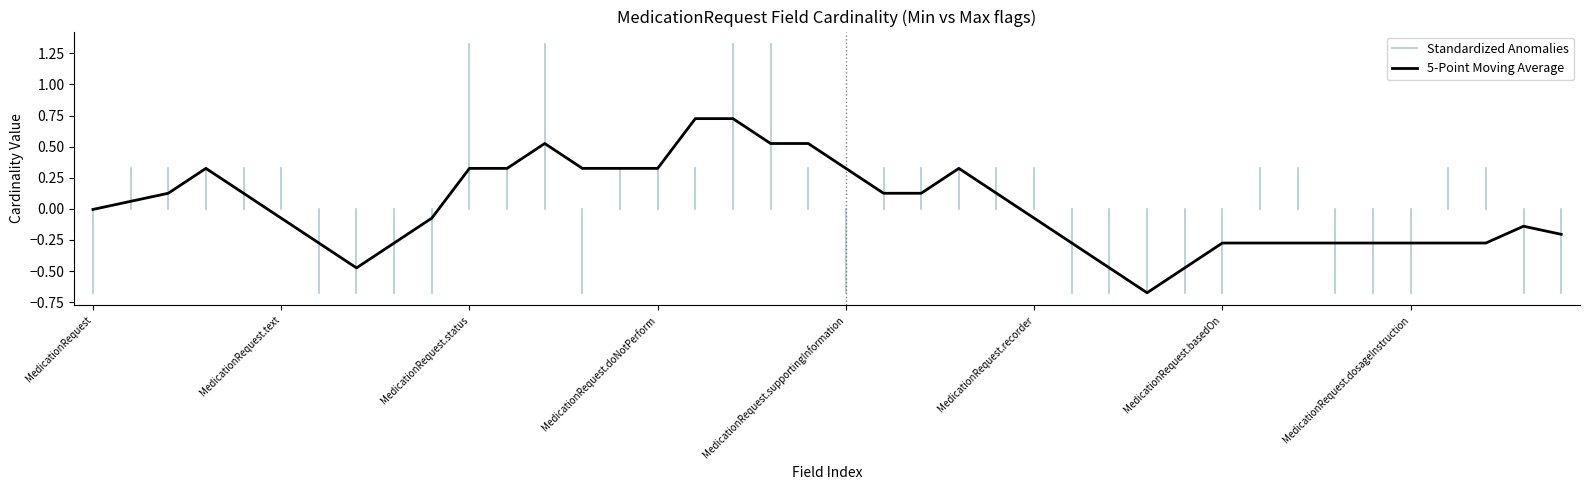

The 5-Point Moving Average series shows 0.5 at MedicationRequest.supportingInformation. True or false?

False